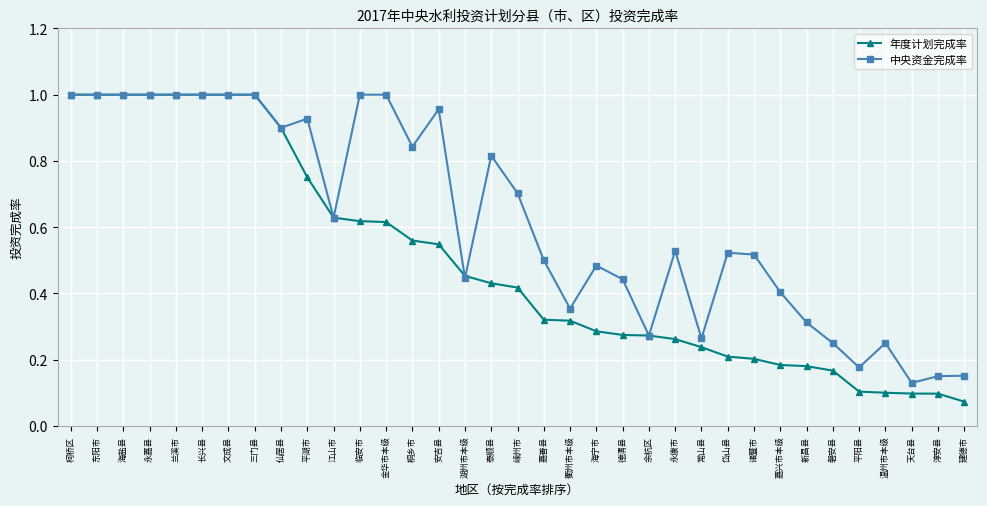

Between 湖州市本级 and 德清县, which series saw the biggest shift?

年度计划完成率